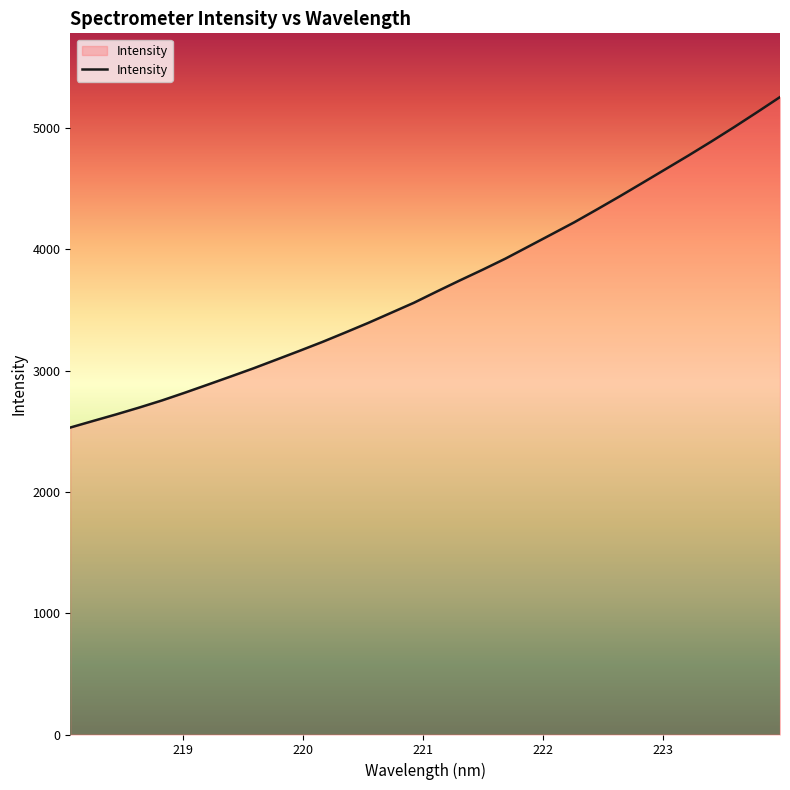

What is the difference between the maximum and minimum values?

2724.9